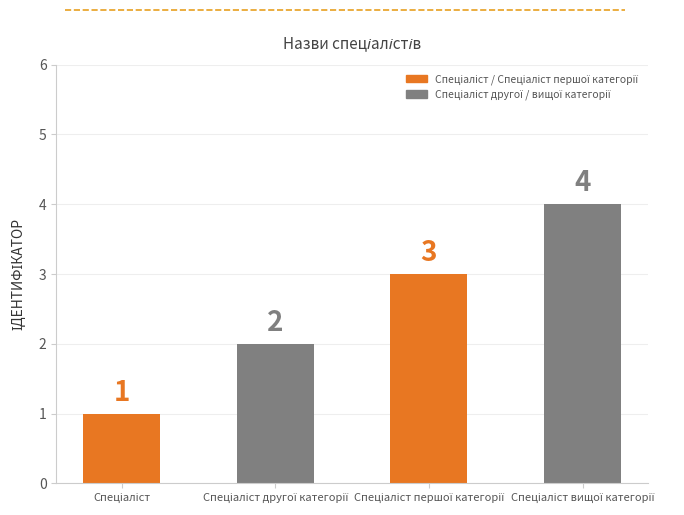

What is the greatest value displayed?

4